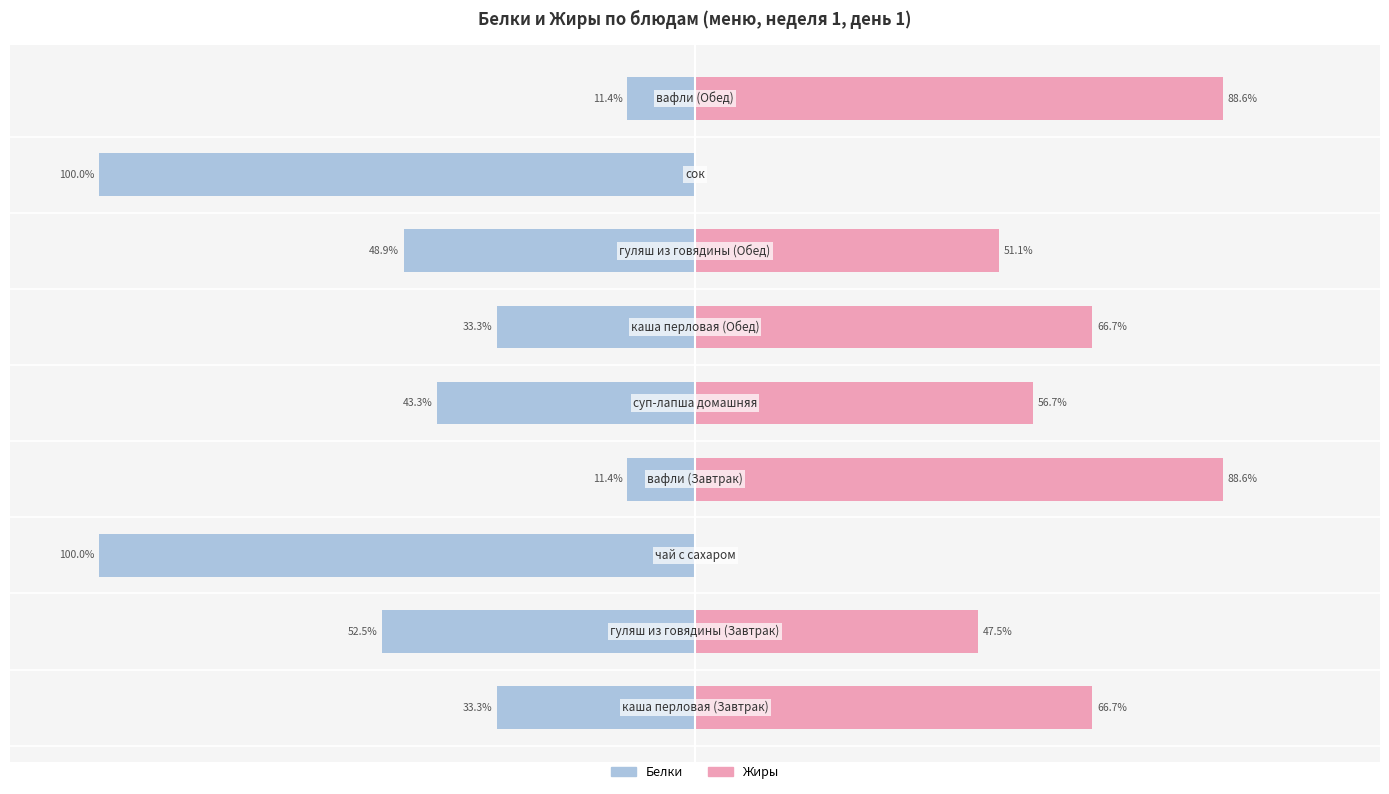

How many groups of bars are there?

9